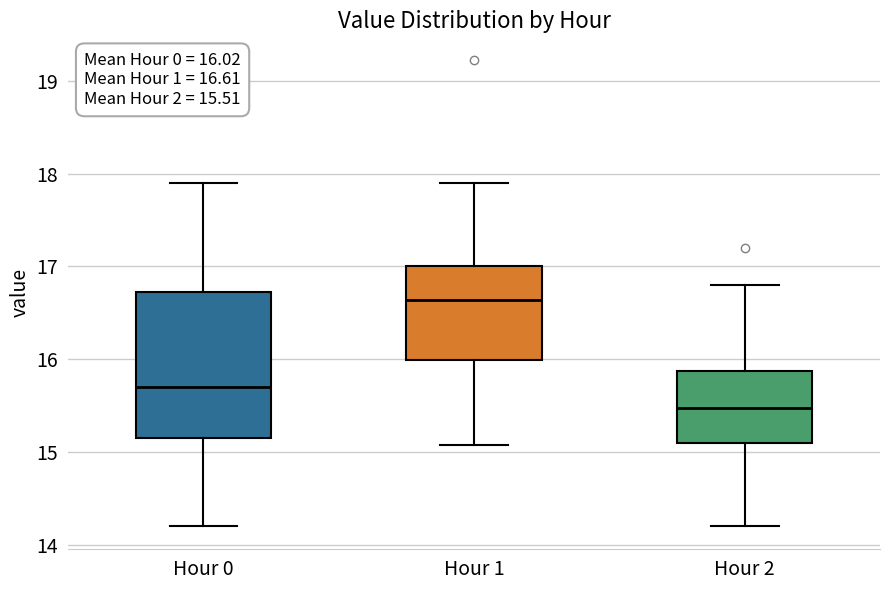

Which box's median line is the highest?

Hour 1